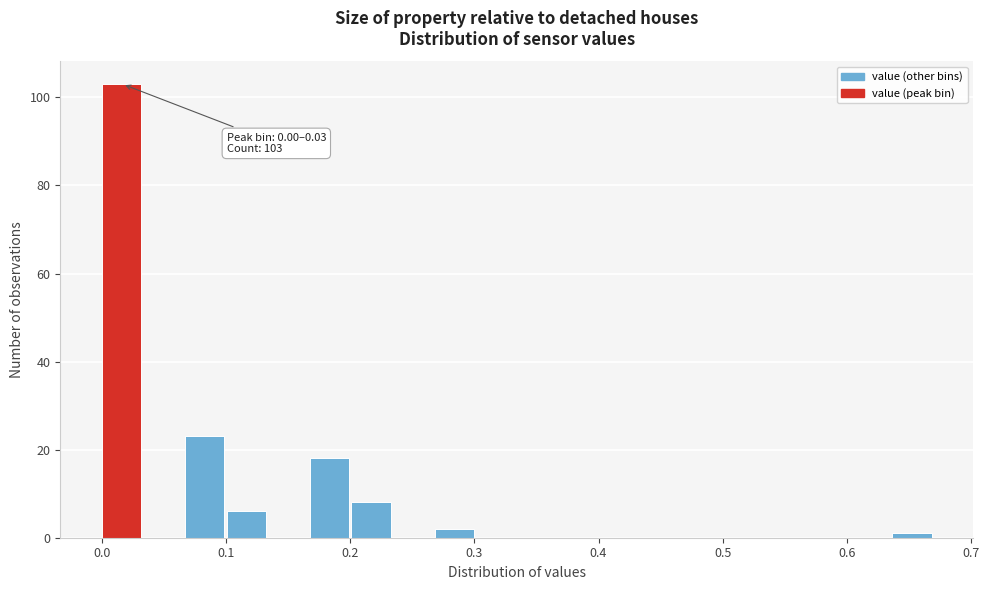

Read against the x-axis, roughly where is the centre of the tallest bar?

0.02